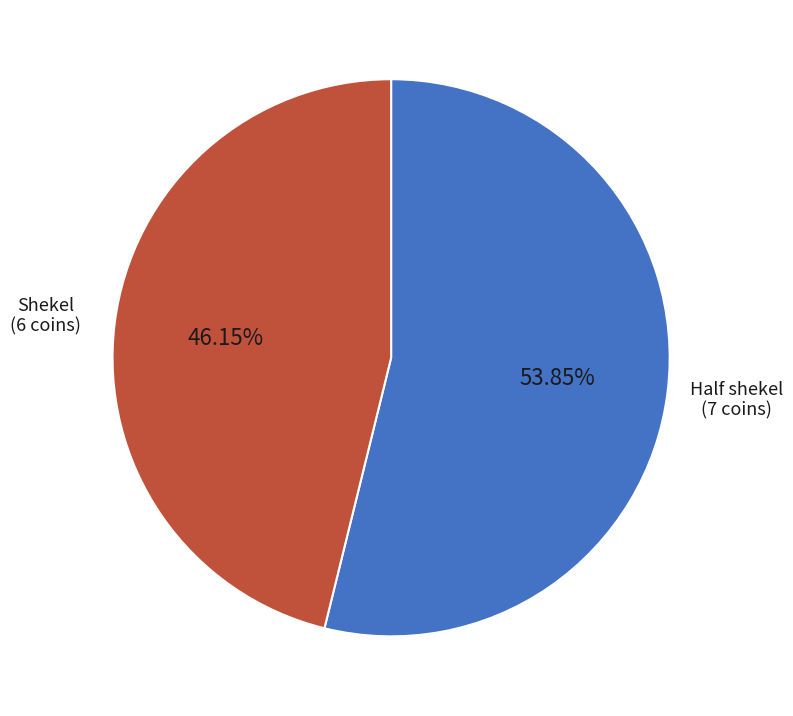

To the nearest percent, what is the difference between the Half shekel and Shekel slice percentages?

8%